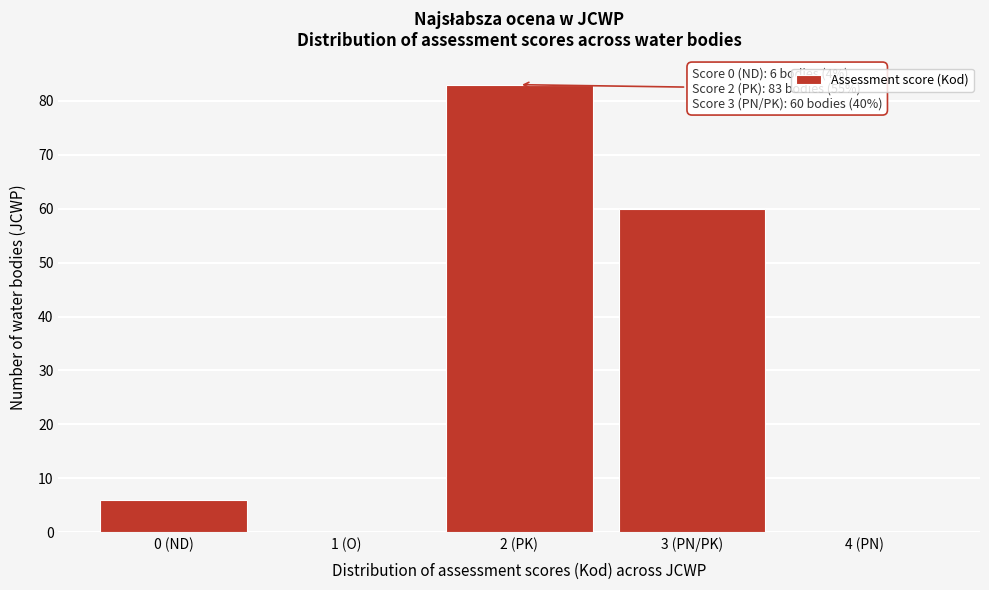

Reading right to left, what are all the values shown in this chart?

4 (PN)=0	3 (PN/PK)=60	2 (PK)=83	1 (O)=0	0 (ND)=6